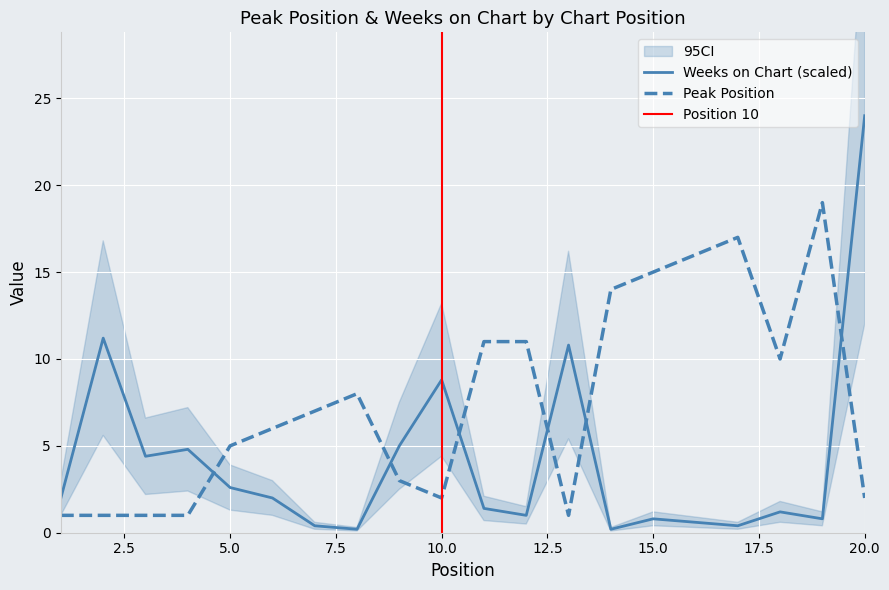

At which label does Peak Position reach its peak?

19